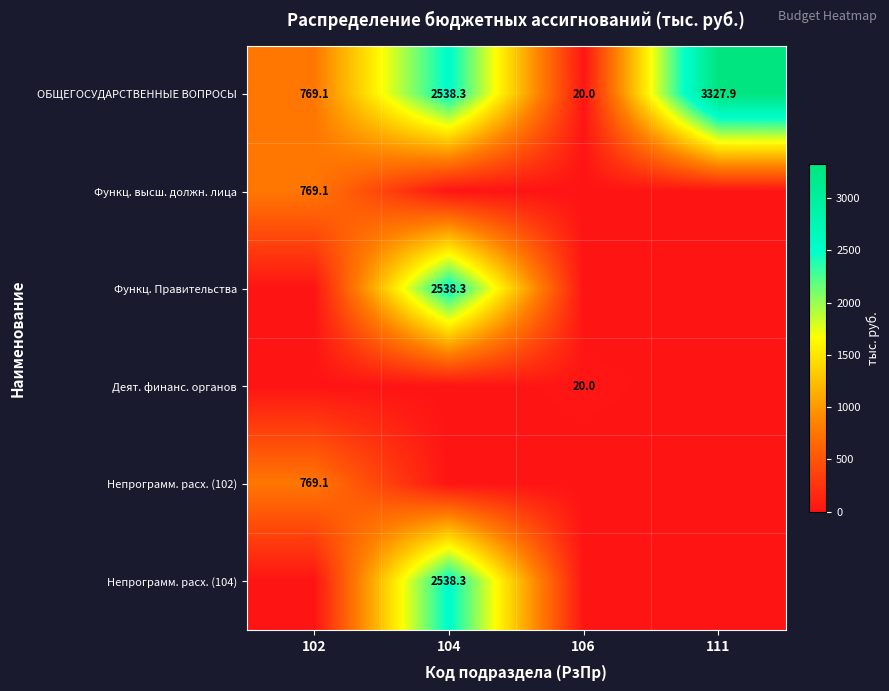

Is the value of Непрограмм. расх. (102) at 102 greater than the value of Деят. финанс. органов at 106?

Yes